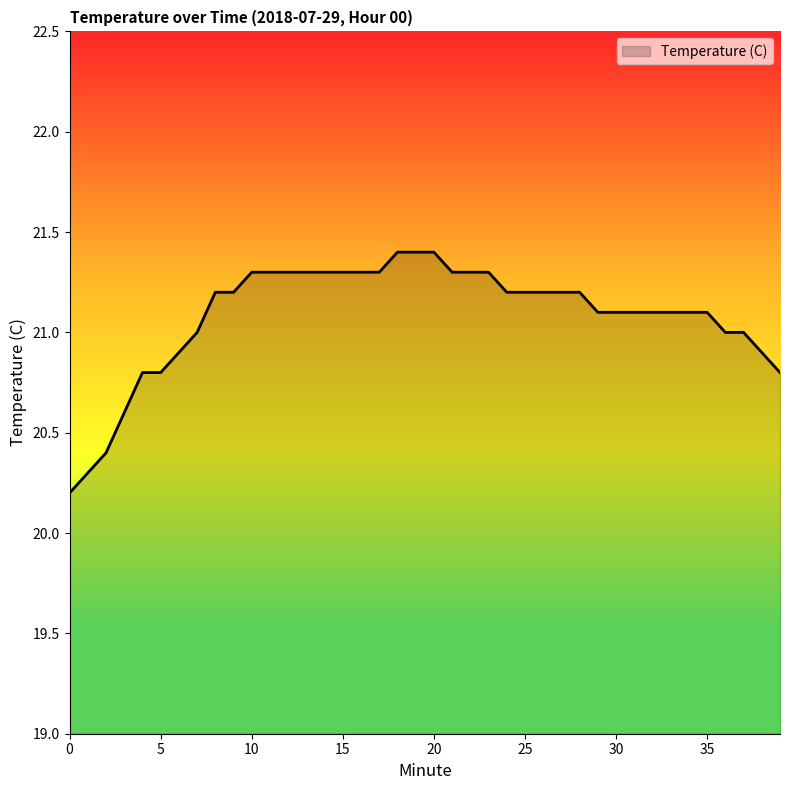

What is the smallest value displayed?

20.2